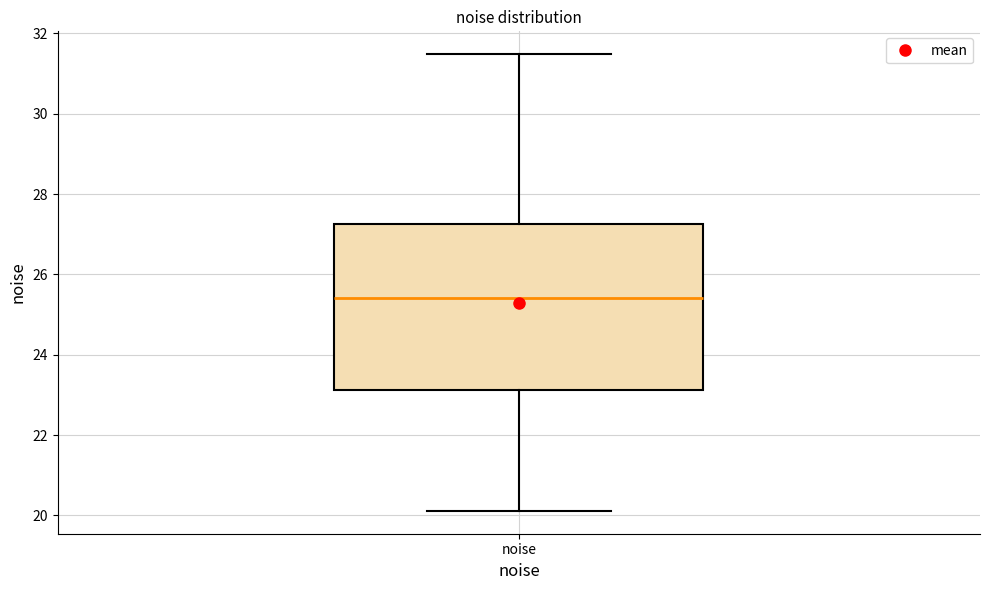

Transcribe this box plot: give where the median line is, the range the box spans, and where the two whiskers end, as read against the y-axis. The values are not printed on the chart, so give them approximately, as read against the axis.

median 25.4, box 23.2 to 27.2, whiskers 20.2 to 31.4